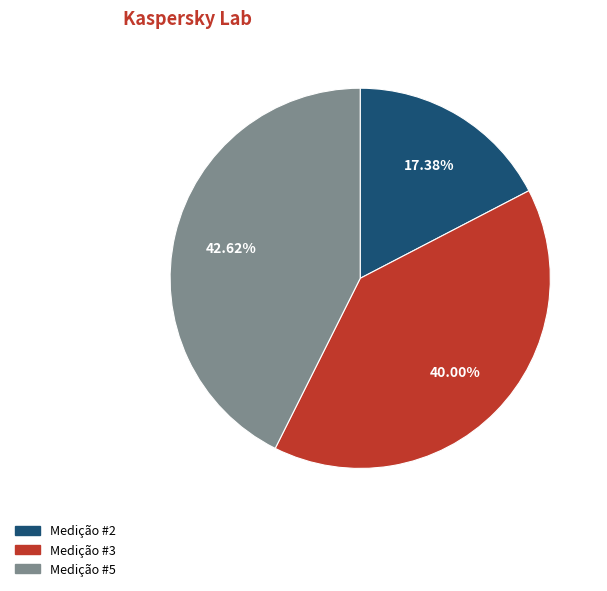

Is there a majority slice in this chart?

No